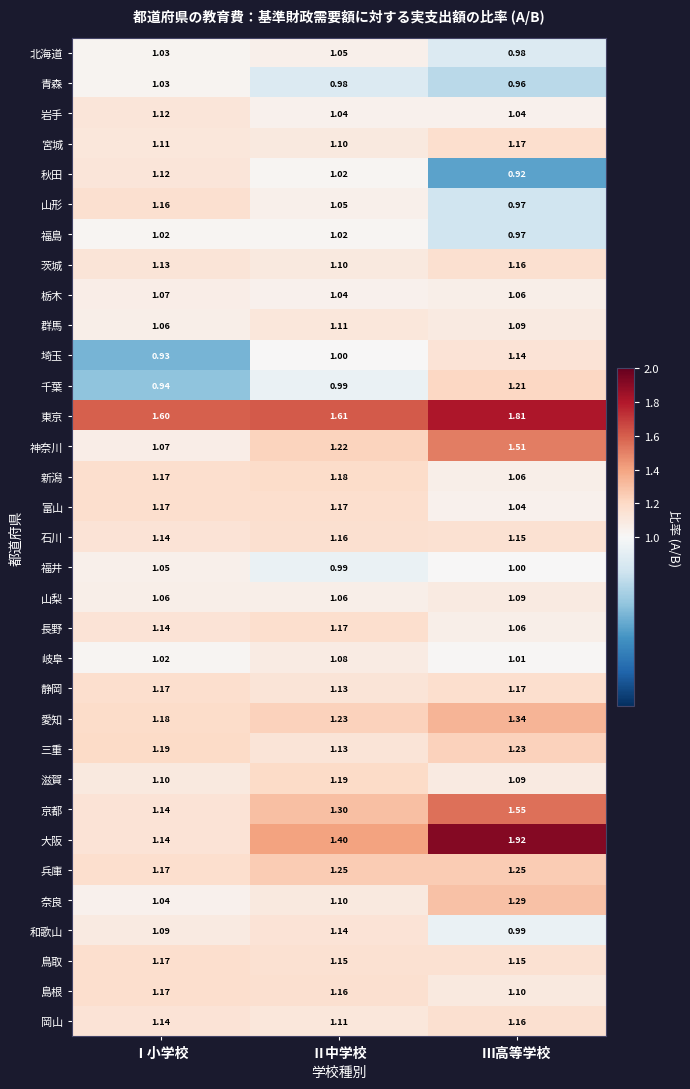

At which label does 北海道 first exceed 1?

Ⅰ小学校